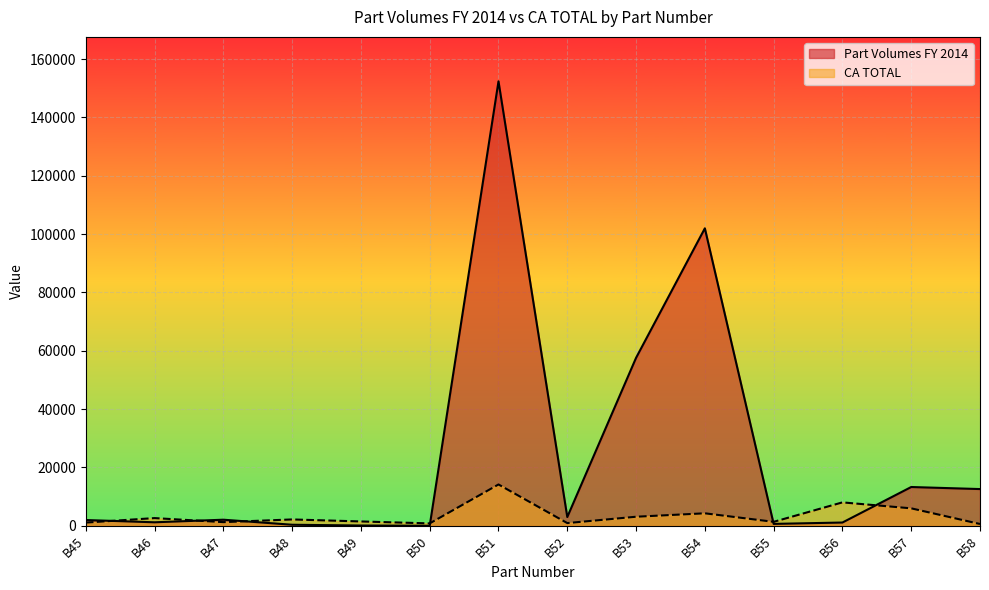

What is the value of the Part Volumes FY 2014 point at the 10th from the left?

102000.0